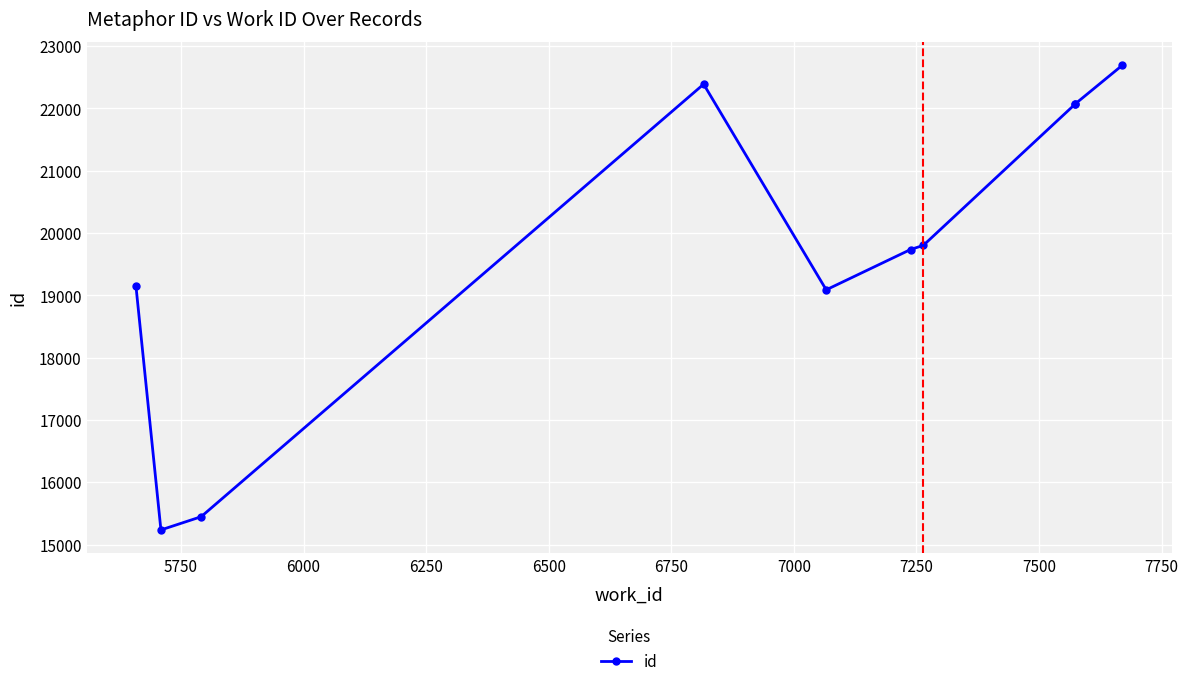

What is the value of the 5th point from the left?

19089